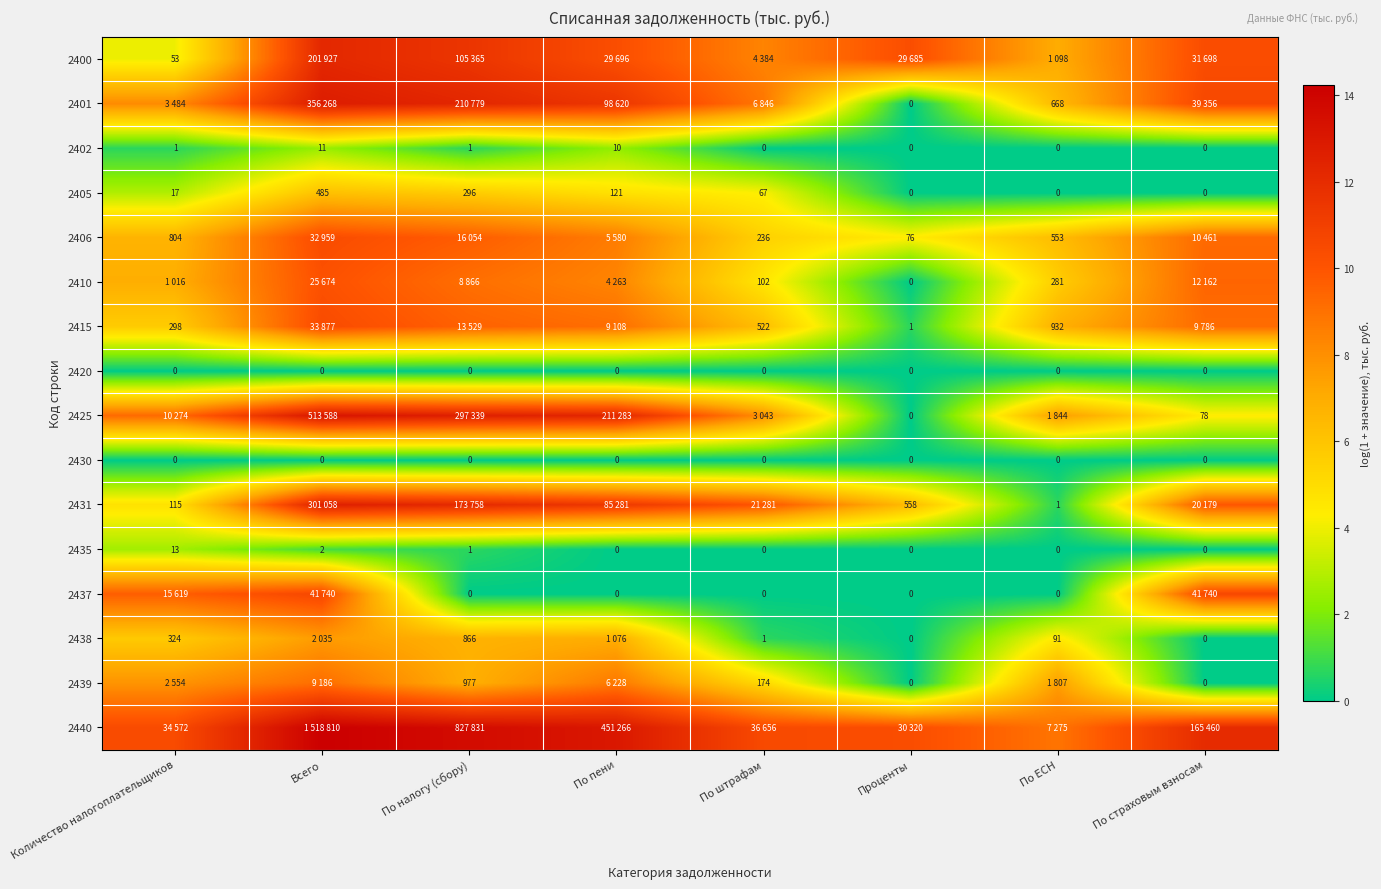

What value does the 2400 series have at По налогу (сбору)?

11.6